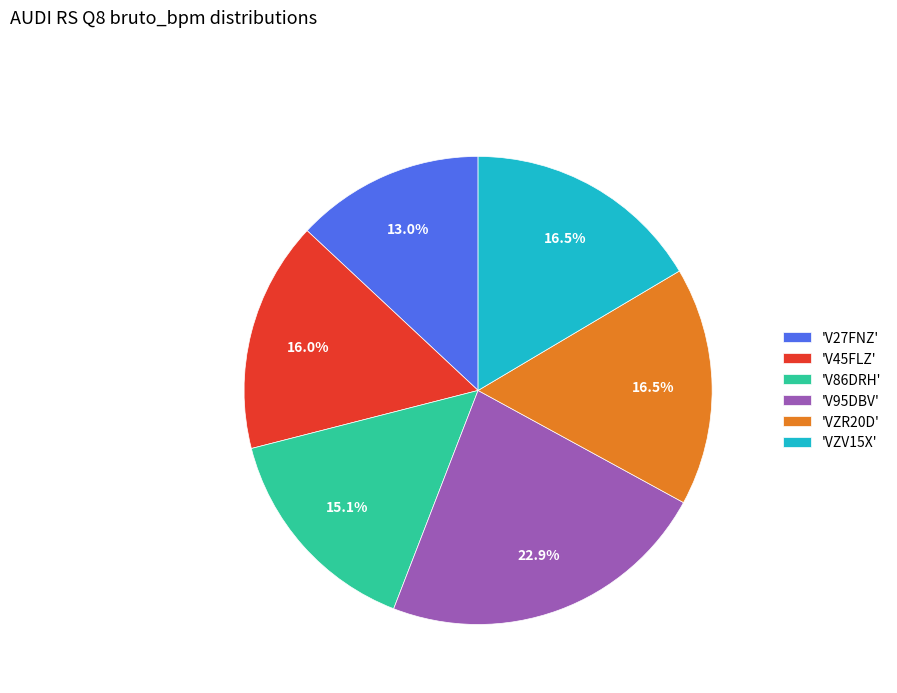

What is the ratio of the value at 'VZR20D' to the value at 'V45FLZ'?

1.0